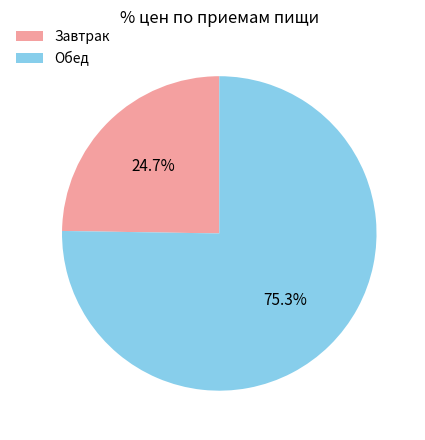

How much of the chart is everything except Завтрак?

75.3%